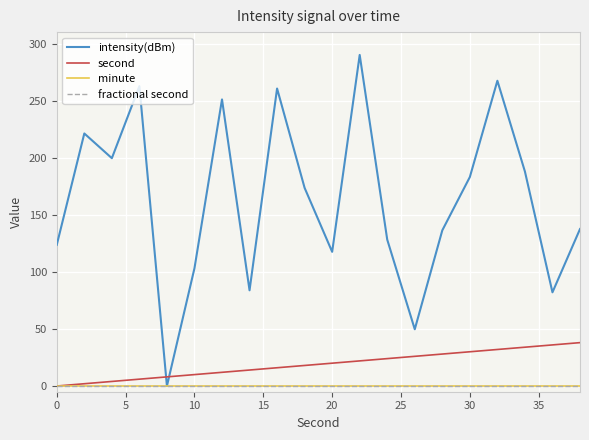

Does the chart display data point markers on the line(s)?

No